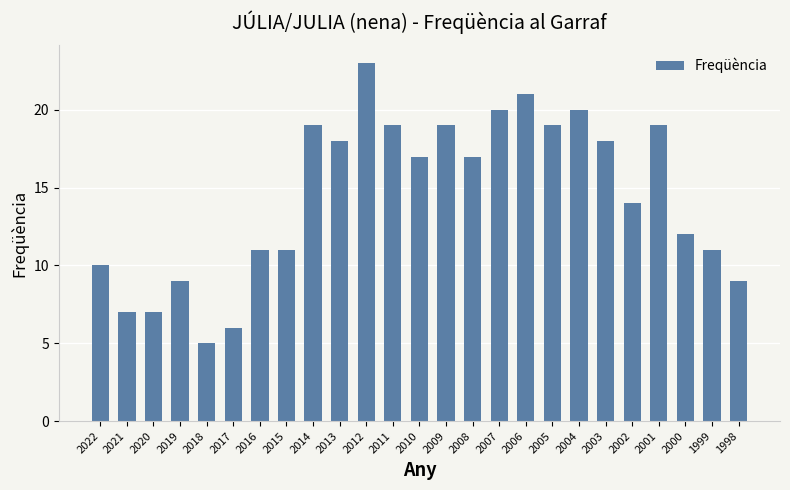

What is the sum of all values?

361